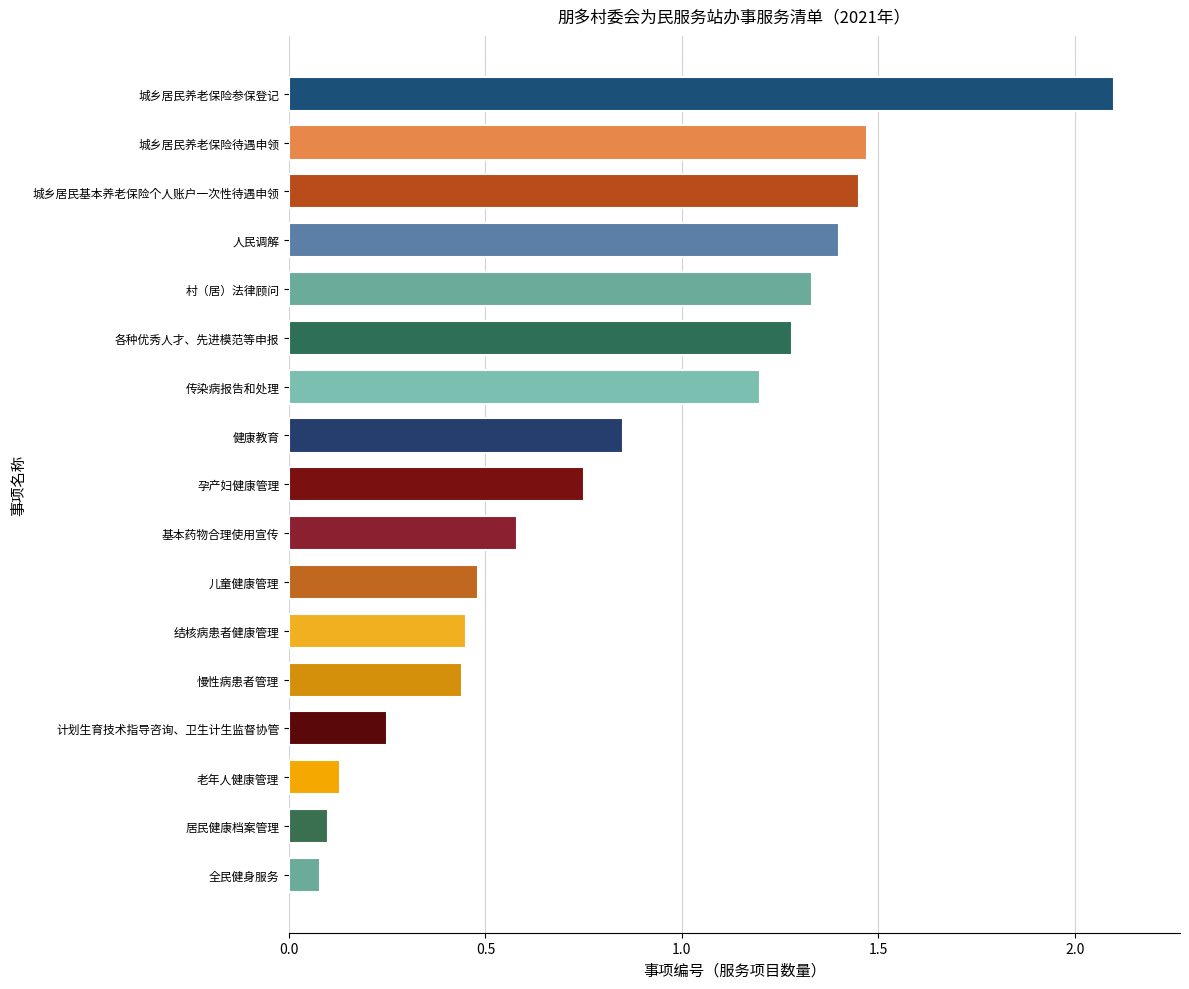

Are the bars grouped side by side (vs. stacked)?

No